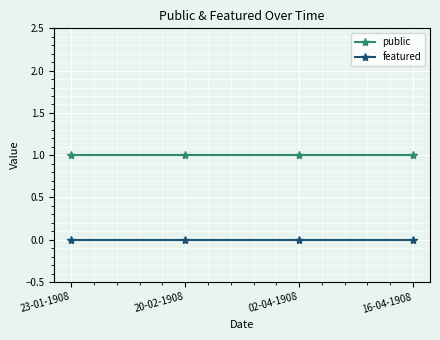

At how many categories does at least one series exceed 0?

4